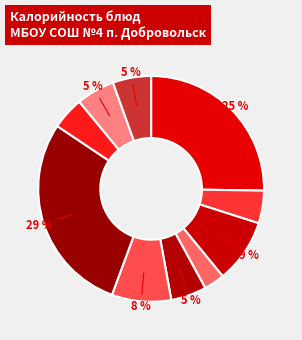

Rank the categories by value from lowest to highest.

Фрукты свежие, Компот из яблок, Чай заварной, Салат из свеклы, Хлеб пшеничный (обед), Хлеб ржано-пшеничный, Щи из свежей капусты, Хлеб пшеничный (завтрак), Запеканка из творога, Жаркое по-домашнему